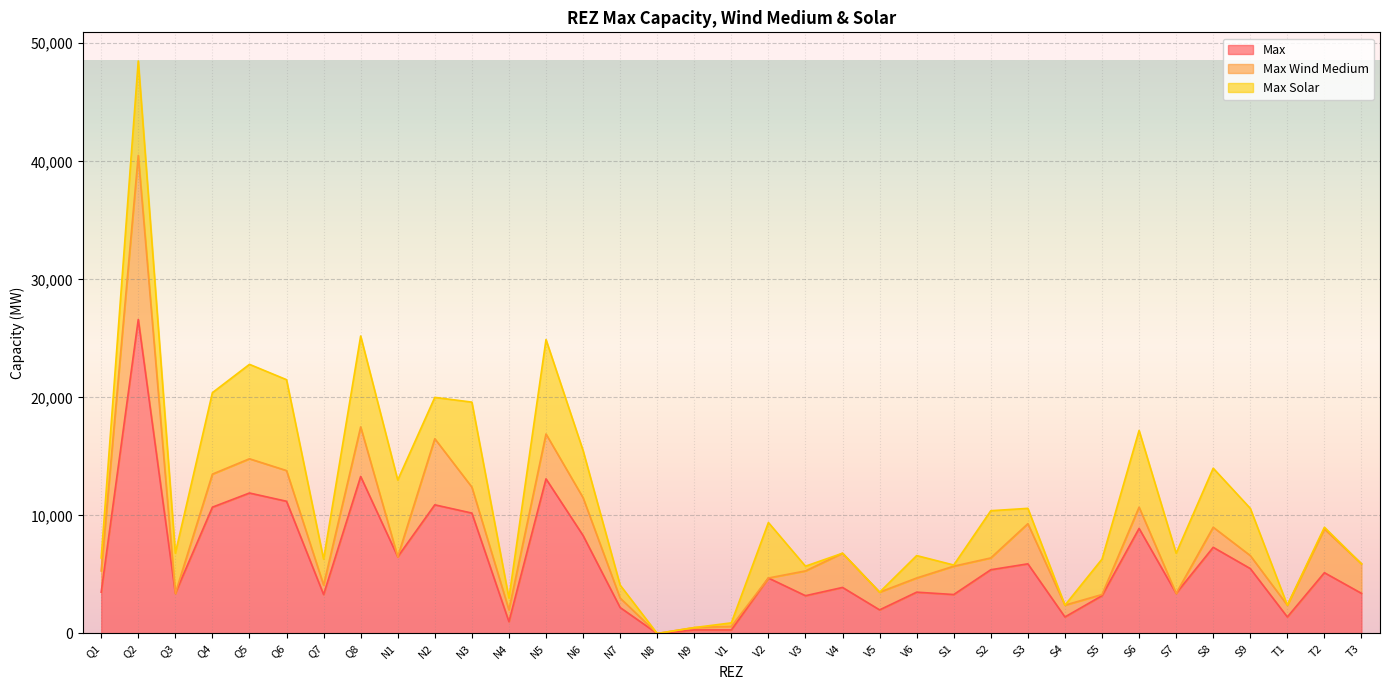

What is the sum of the Max values at N6 and N1?

14800